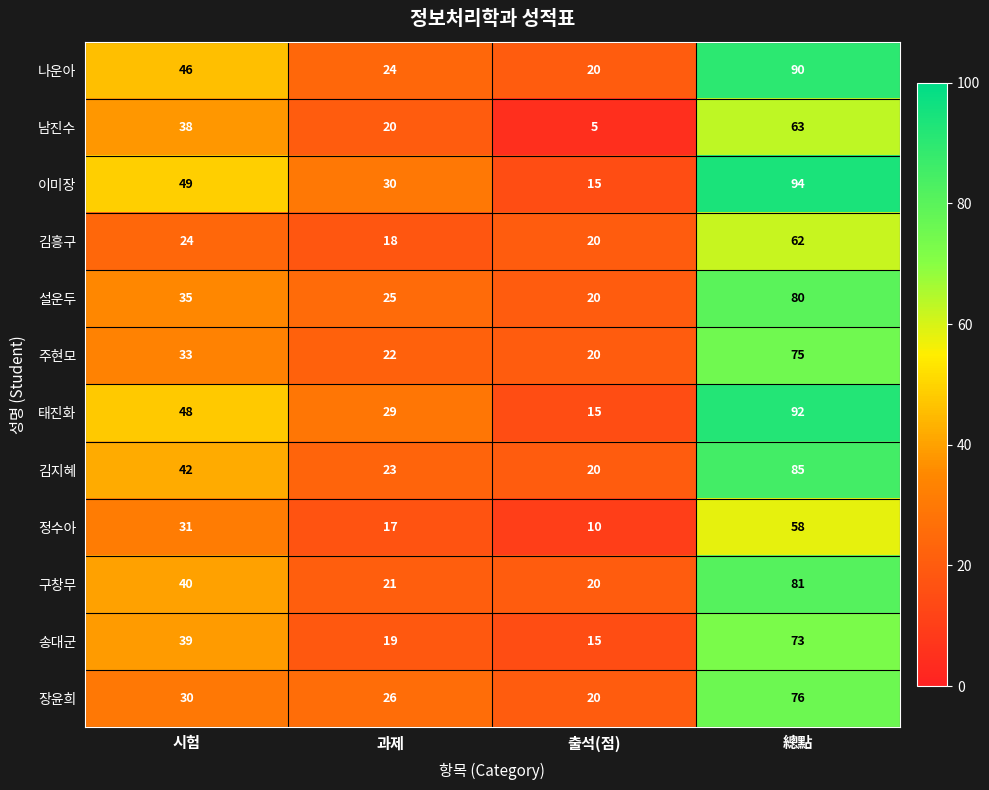

Is the value of 김지혜 at 과제 greater than the value of 이미장 at 總點?

No